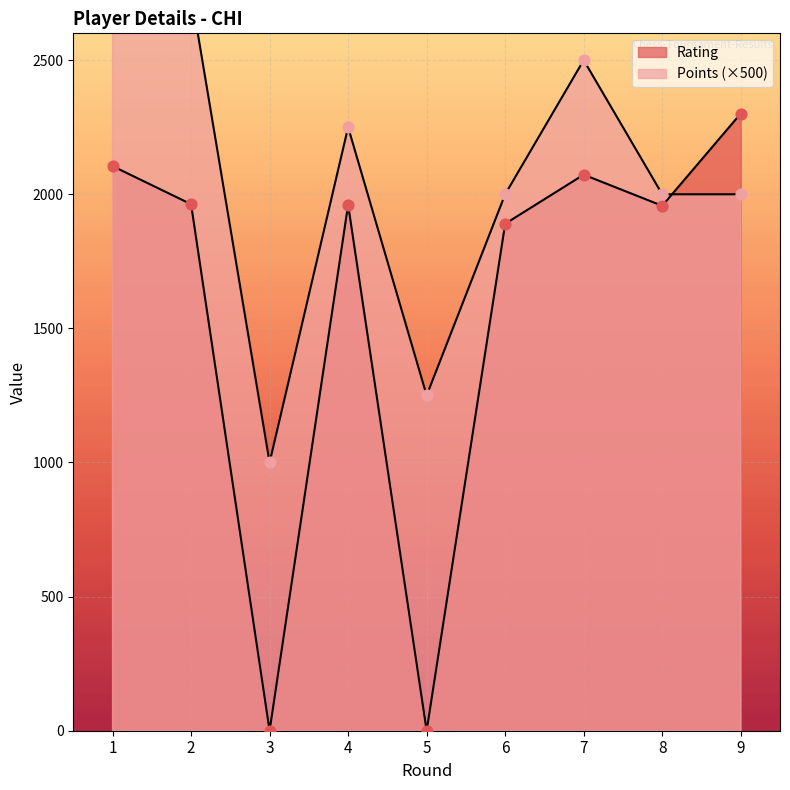

What are all the series names shown in the legend?

Rating, Points